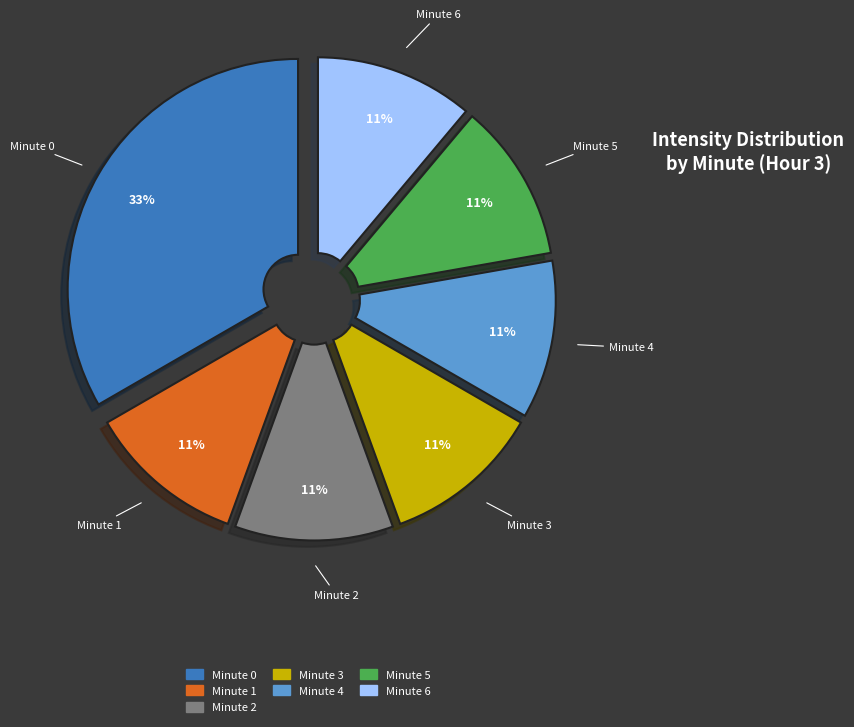

The Minute 1 slice represents 11% of the pie. True or false?

True